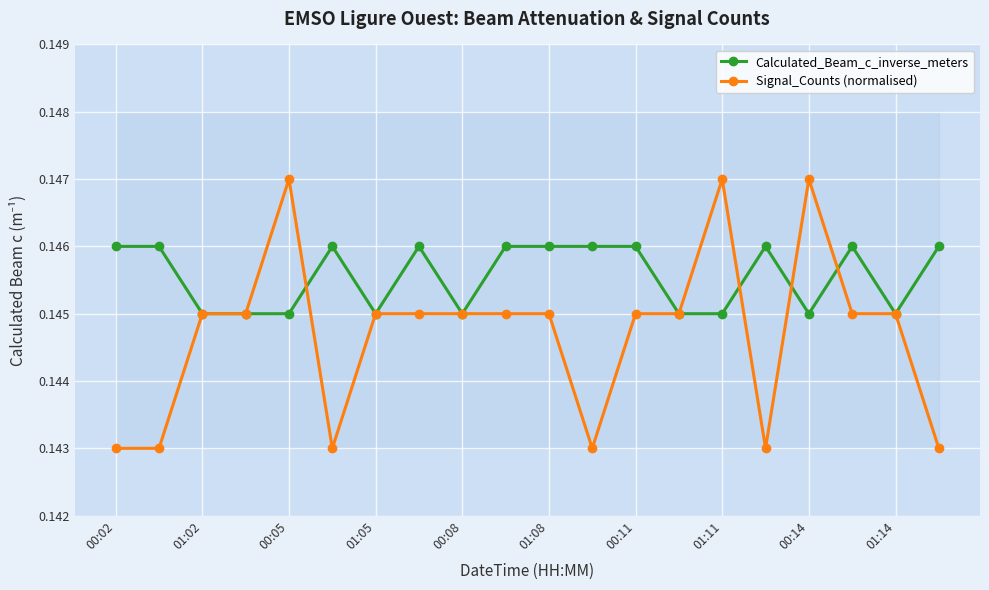

Rank the series by their average value, from highest to lowest.

Calculated_Beam_c_inverse_meters, Signal_Counts (normalised)